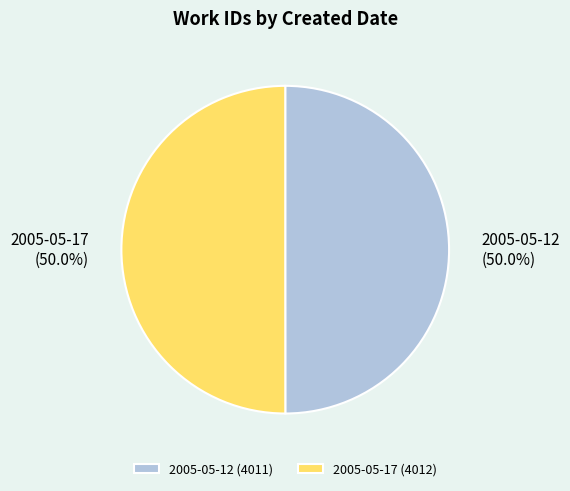

The 2005-05-12 slice represents 50% of the pie. True or false?

True